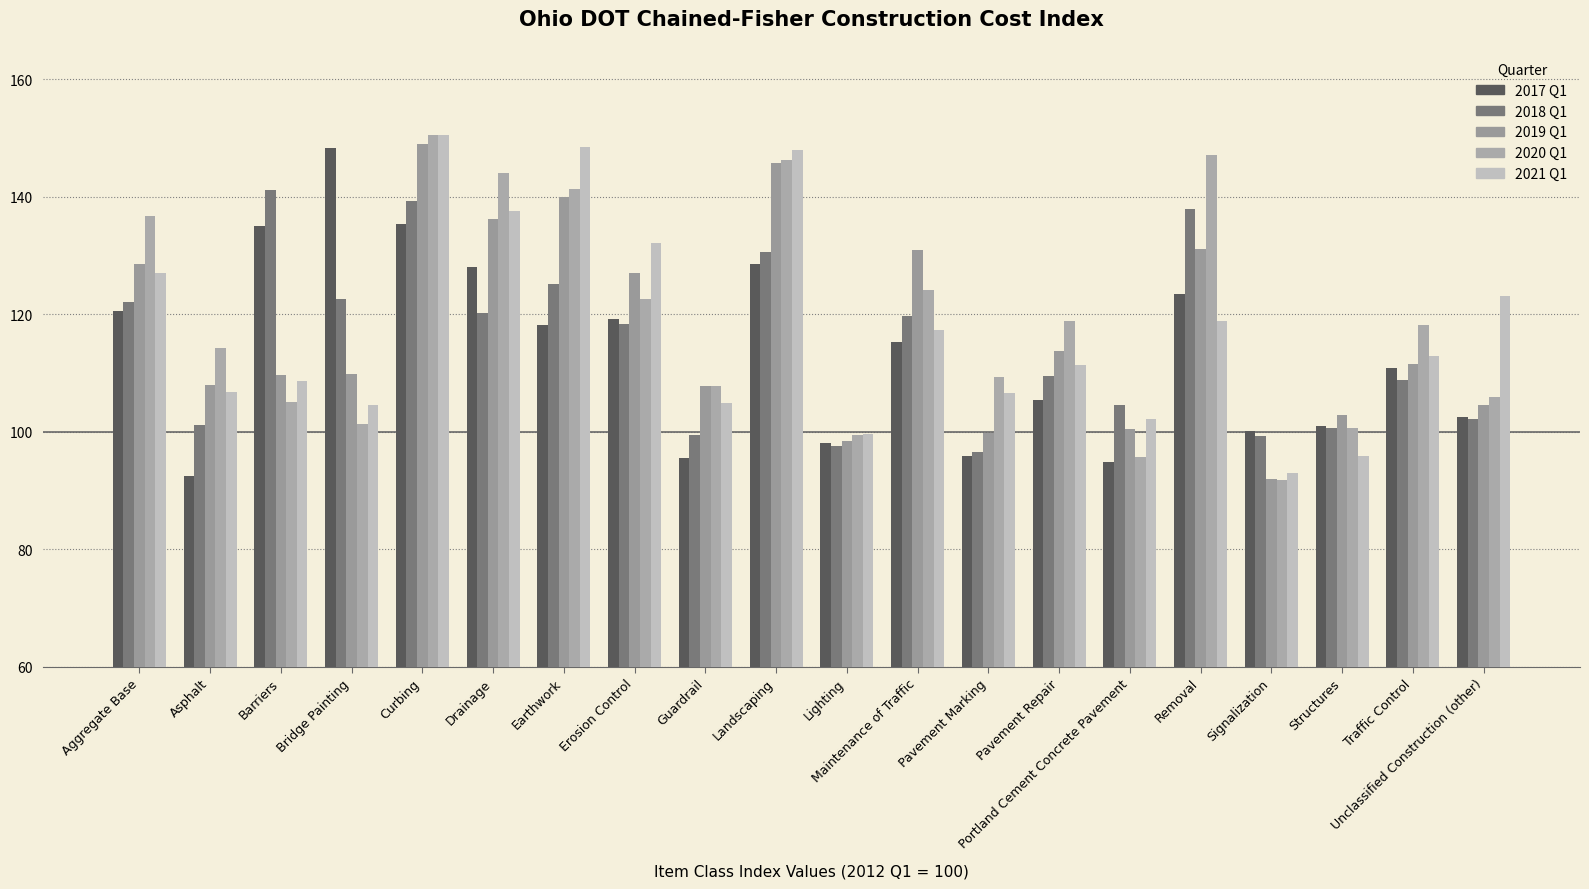

At Traffic Control, list the series in order from largest to smallest.

2020 Q1, 2021 Q1, 2019 Q1, 2017 Q1, 2018 Q1